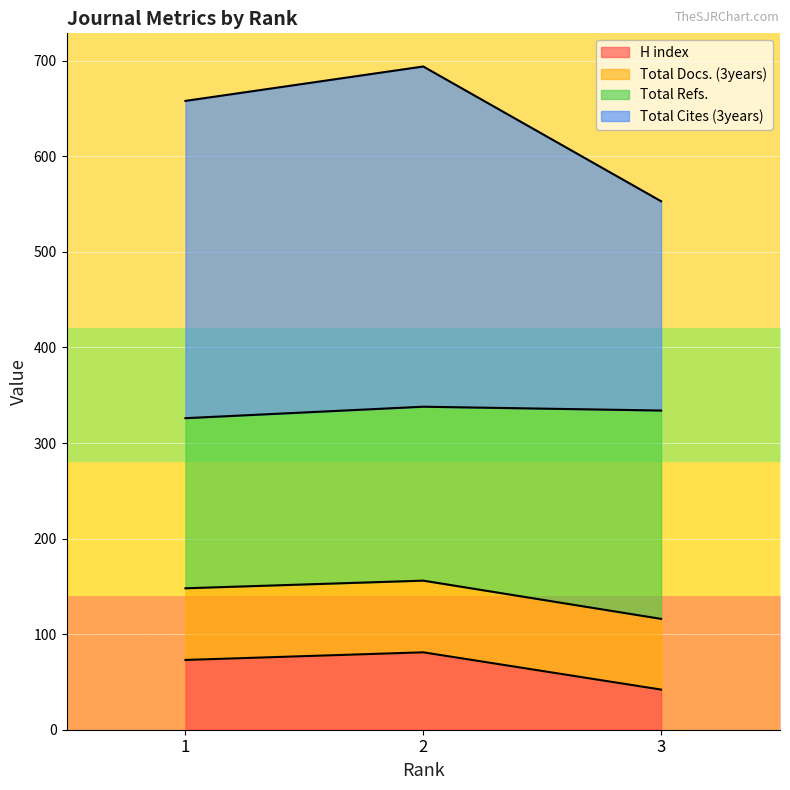

At which label does H index first exceed 73?

2